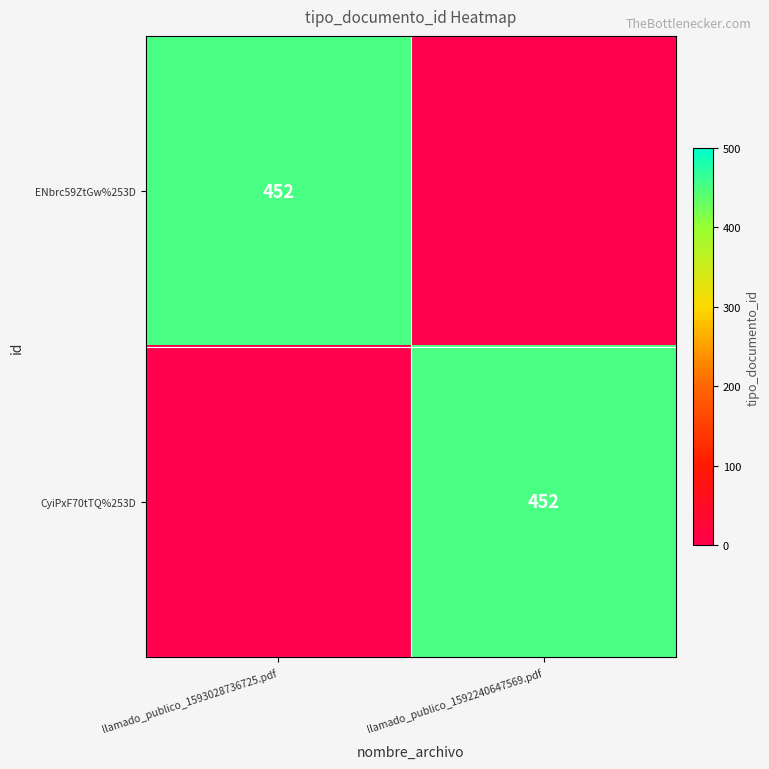

At which category is the sum across all series the highest?

llamado_publico_1593028736725.pdf